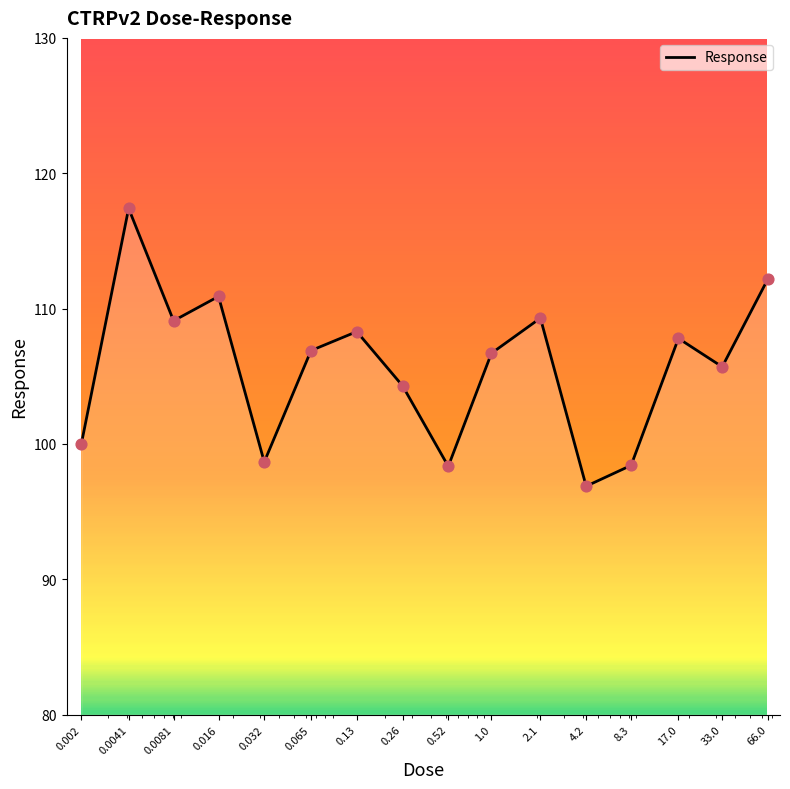

What is the maximum value shown in the chart?

117.4